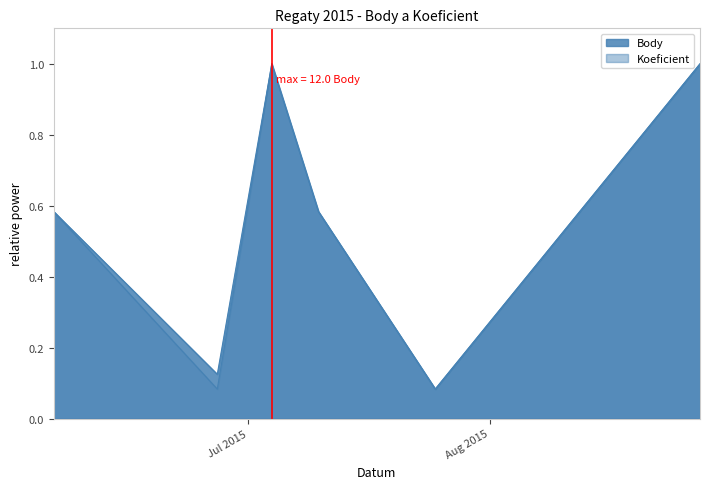

The value of Koeficient at 2015-07-10 is 0.6. True or false?

True